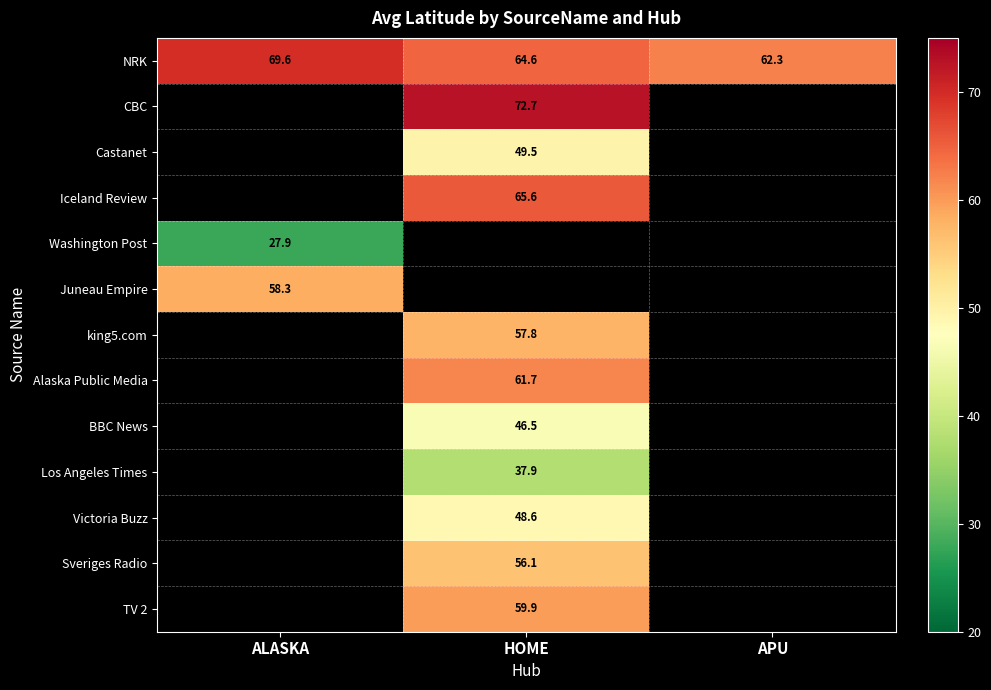

Is the value of BBC News at HOME greater than the value of Alaska Public Media at HOME?

No